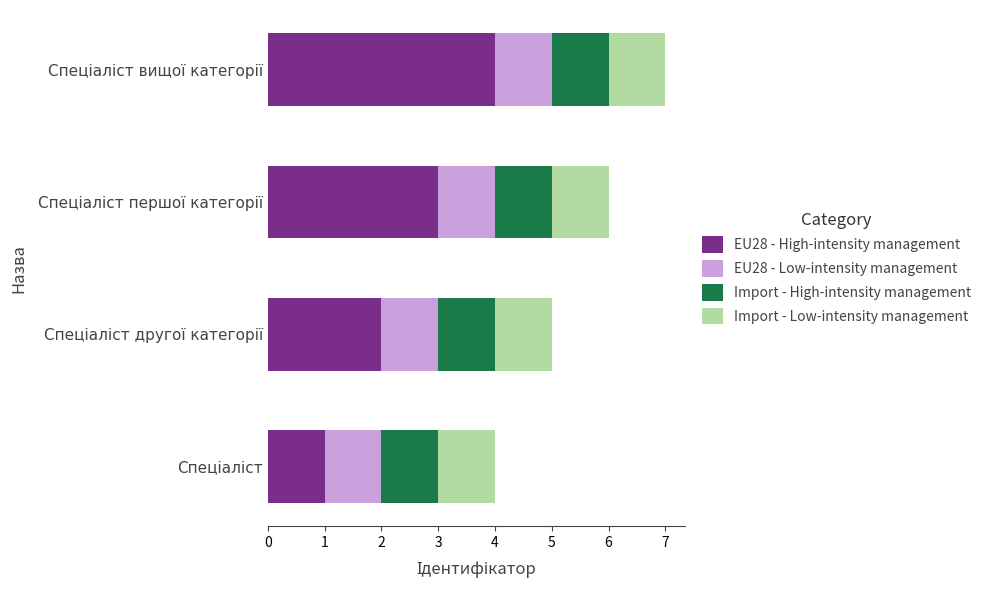

What is the difference between the maximum and minimum values in the EU28 - High-intensity management series?

3